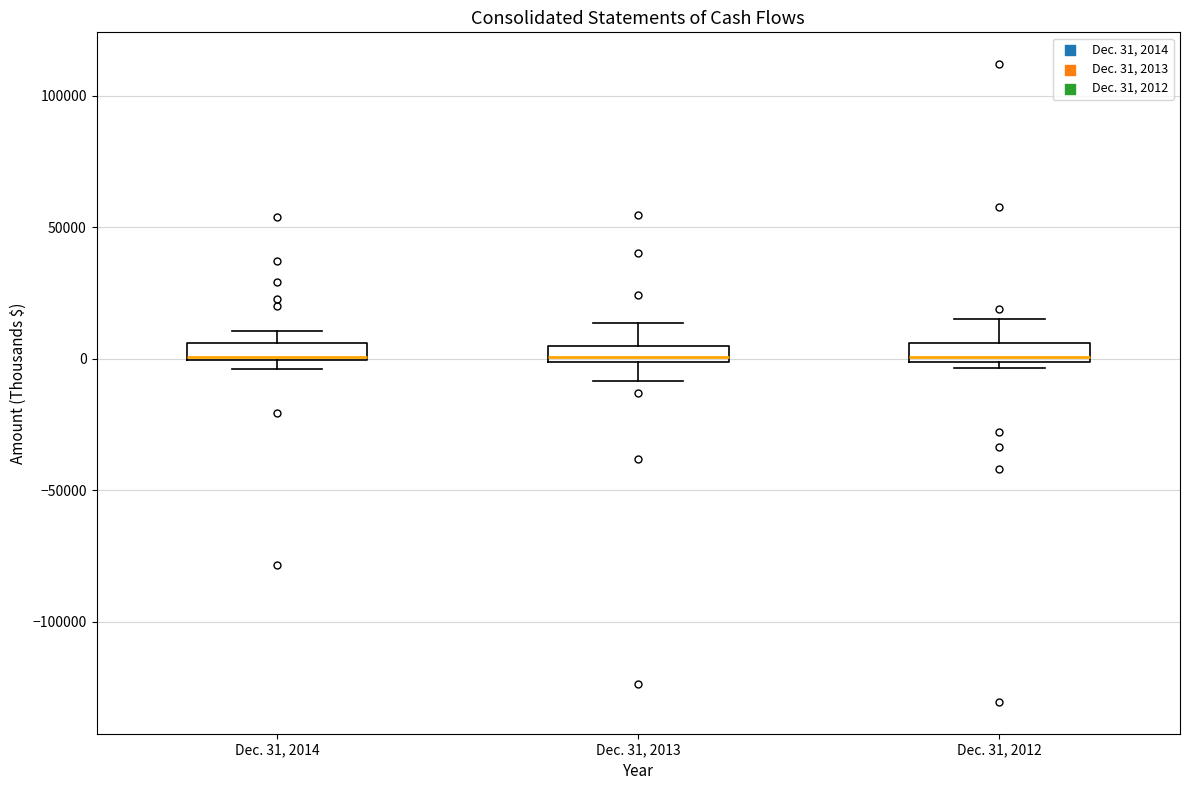

Where is the lower edge of the box for Dec. 31, 2013 on the y-axis? The values are not printed on the chart, so give them approximately, as read against the axis.

0